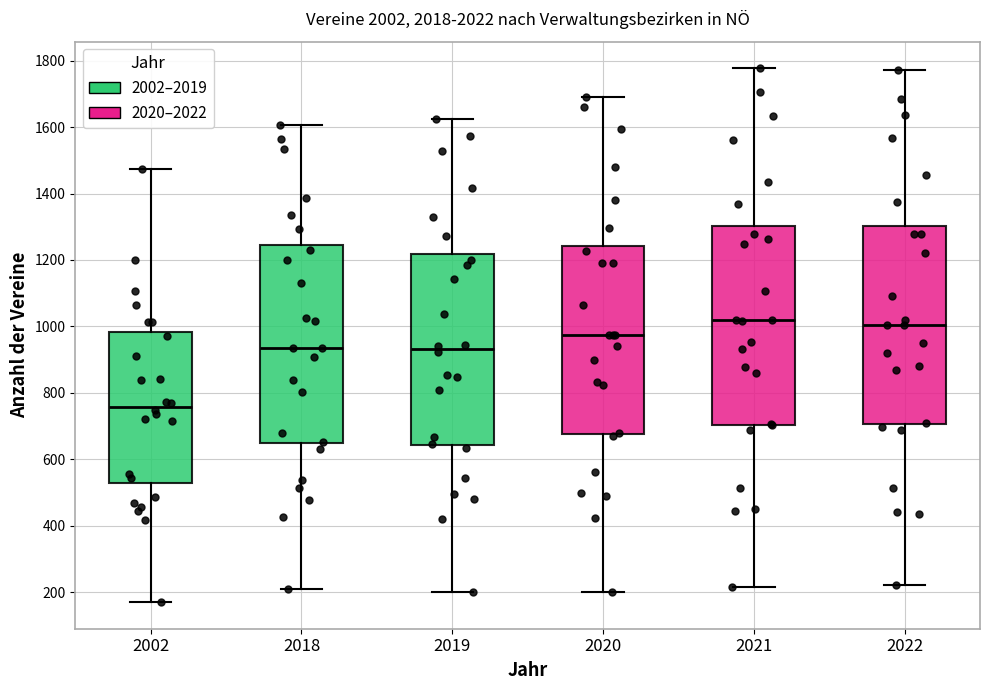

Where is the upper edge of the box at x = 2021 on the y-axis? The values are not printed on the chart, so give them approximately, as read against the axis.

1300